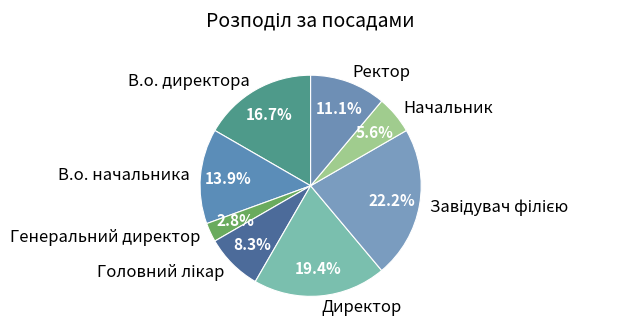

What portion of the pie excludes Начальник?

94.4%